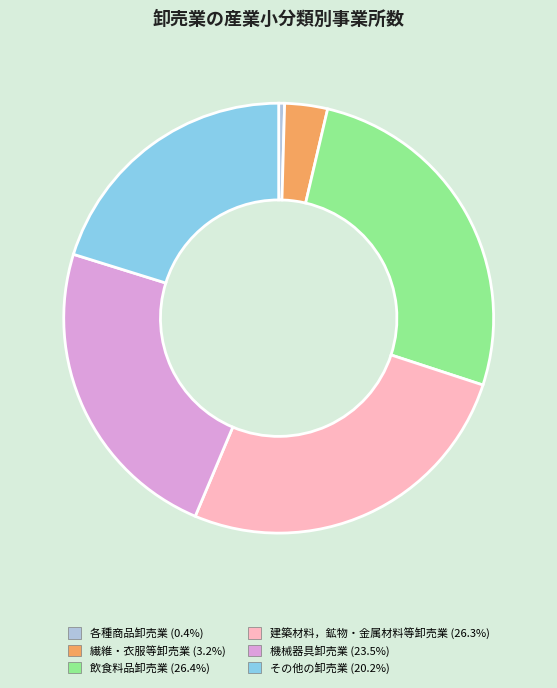

What is the smallest slice in the pie chart?

各種商品卸売業